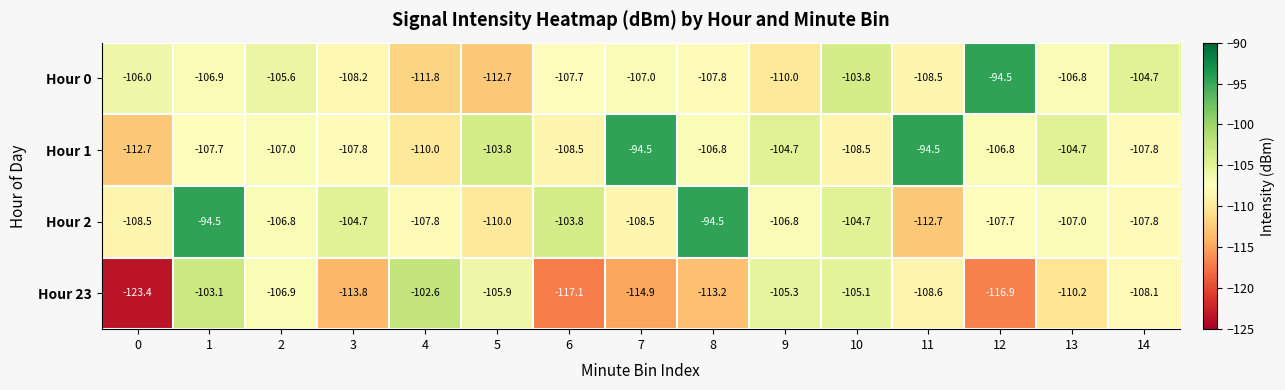

Is the value of Hour 0 at 4 greater than the value of Hour 1 at 8?

No